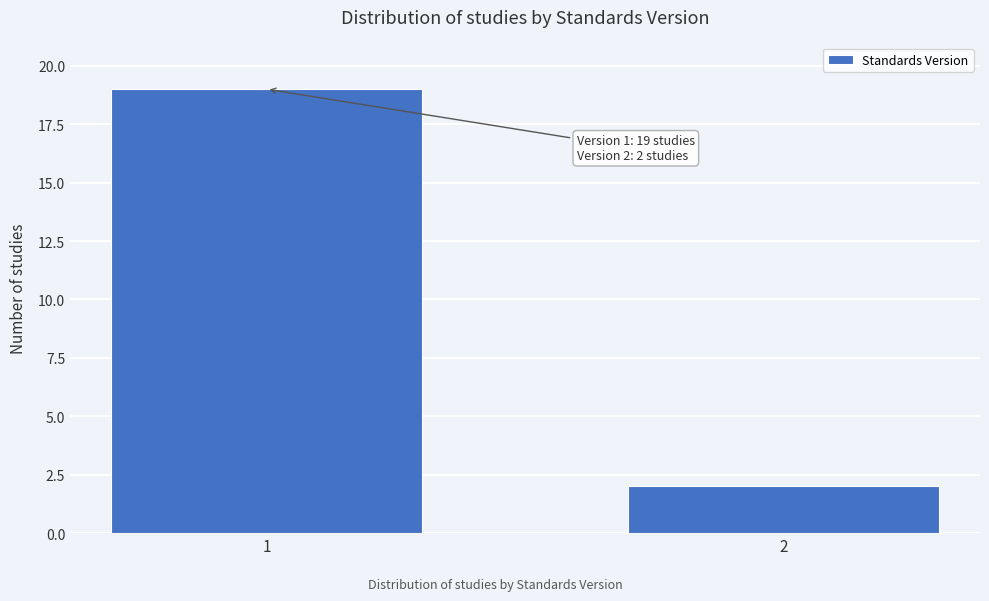

Reading right to left, list all the values displayed in this chart.

2	19